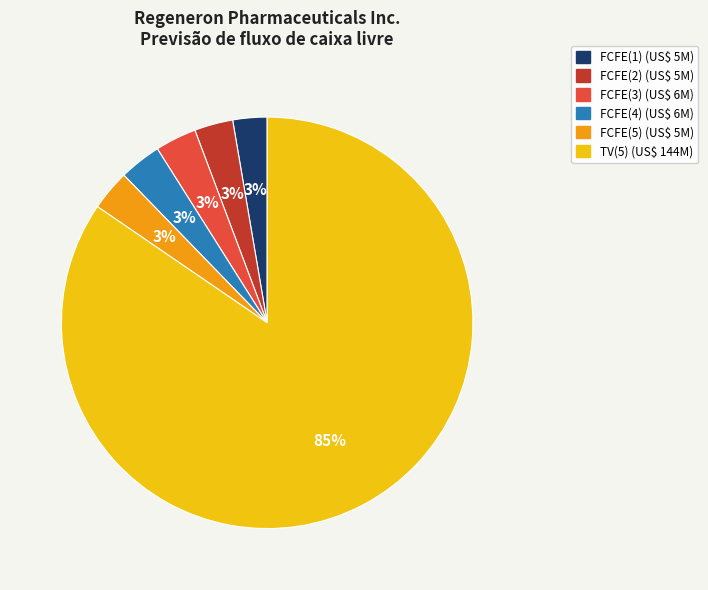

How many slices are in this pie chart?

6